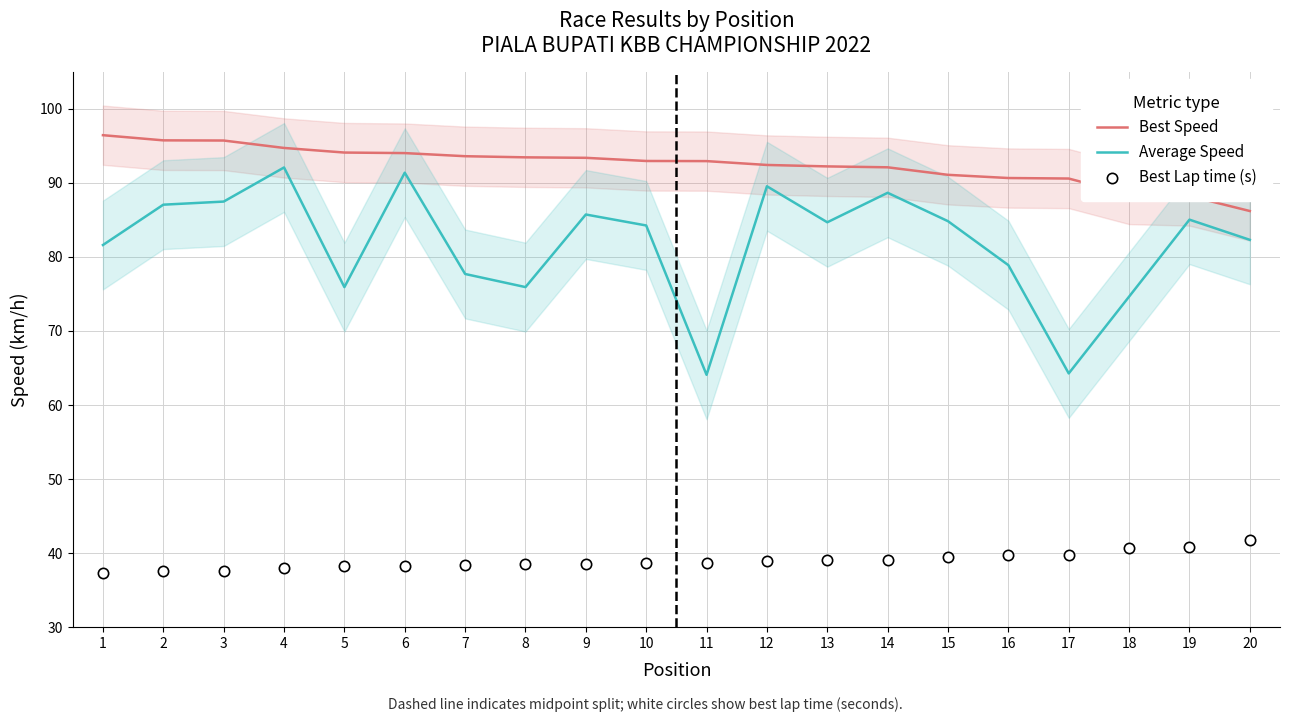

Which series has the largest total across all categories?

Best Speed